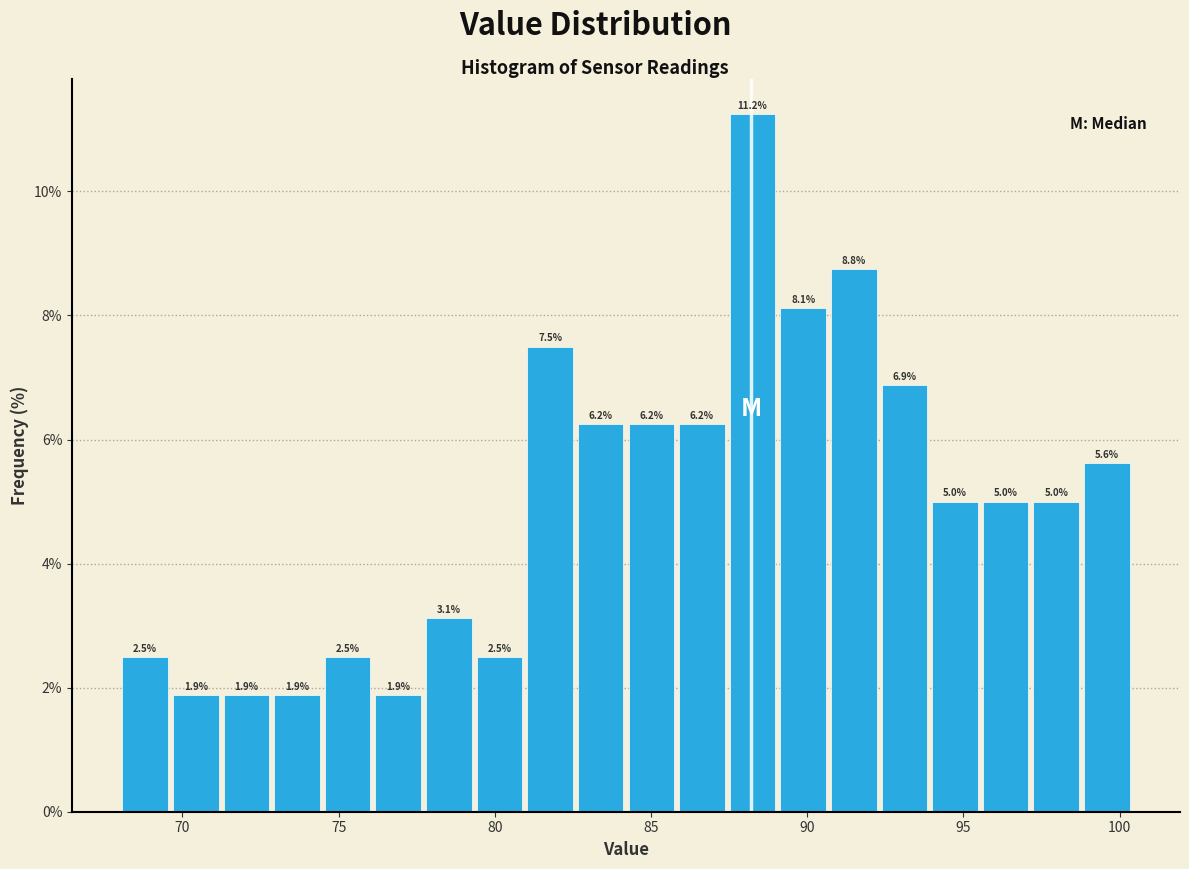

Read against the x-axis, roughly where is the centre of the tallest bar?

88.5